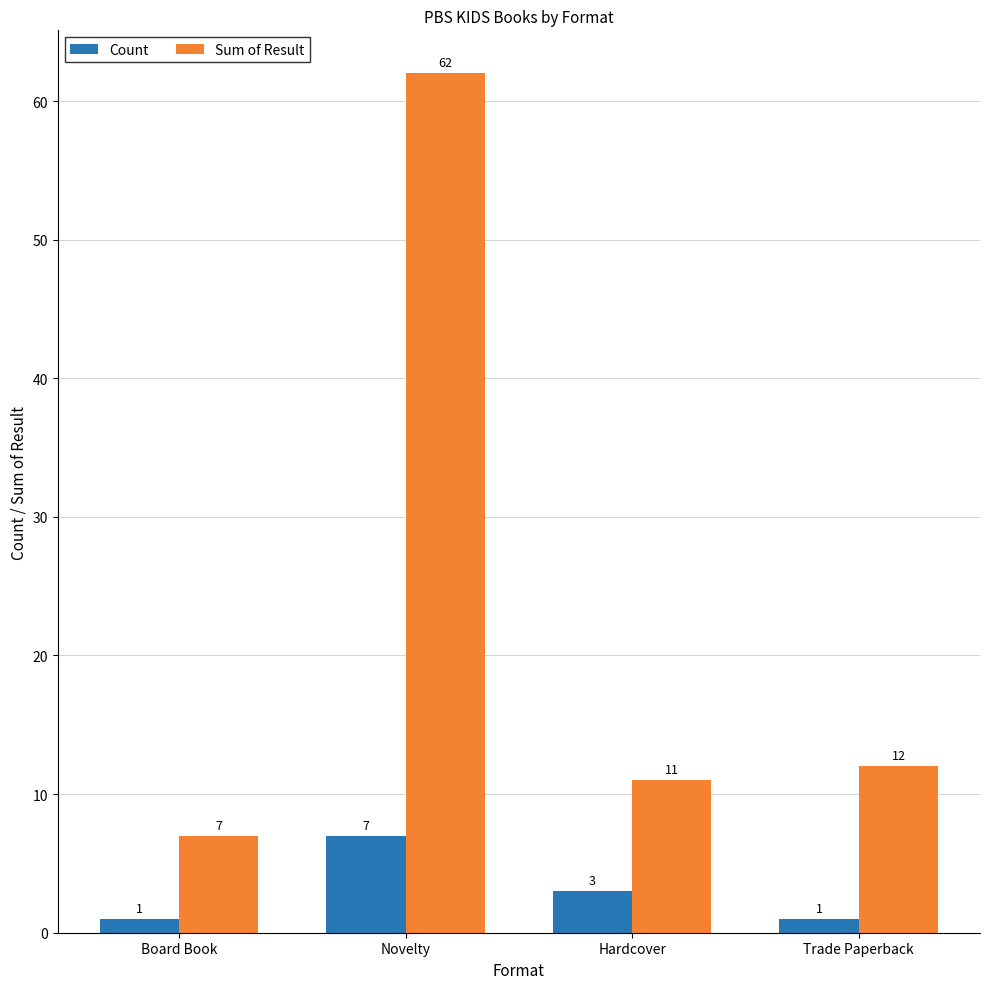

At how many categories does at least one series exceed 3?

4